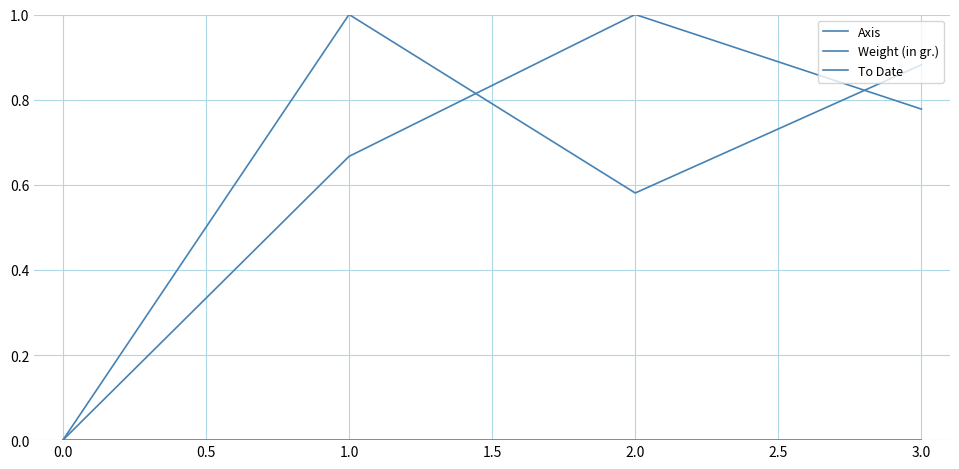

What is the value of the Axis point at the 3rd from the left?

1.0